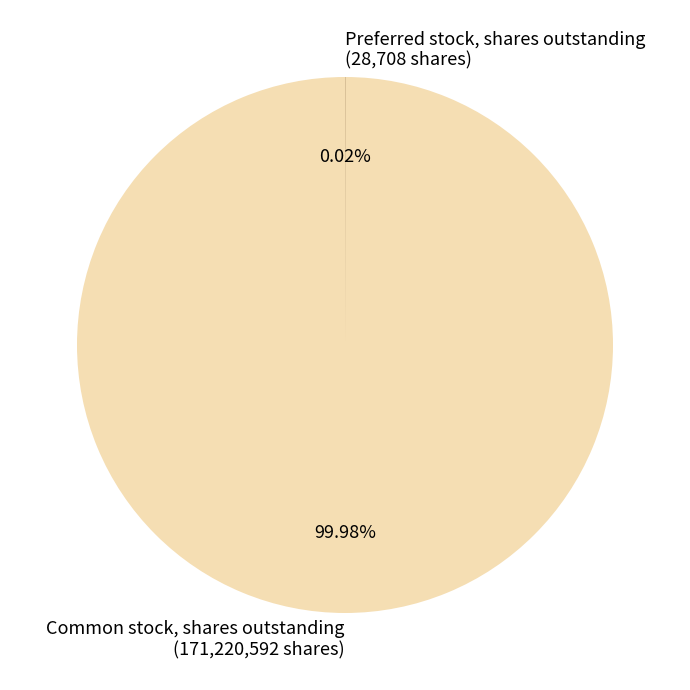

Is Common stock, shares outstanding (171,220,592 shares) the majority of the pie?

Yes